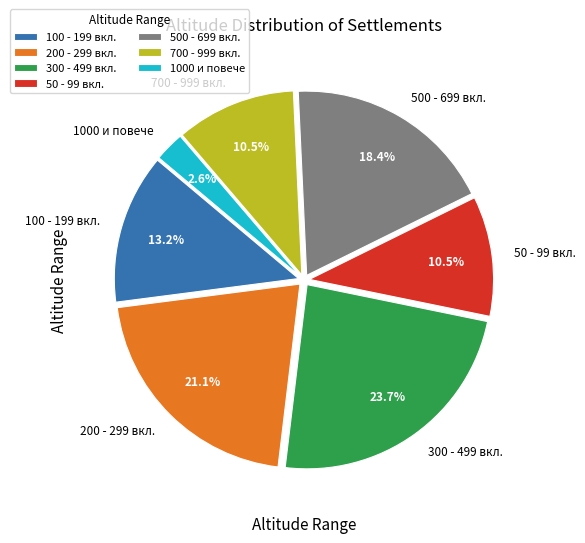

Combined, what portion of the pie is 100 - 199 вкл. and 500 - 699 вкл.?

31.6%